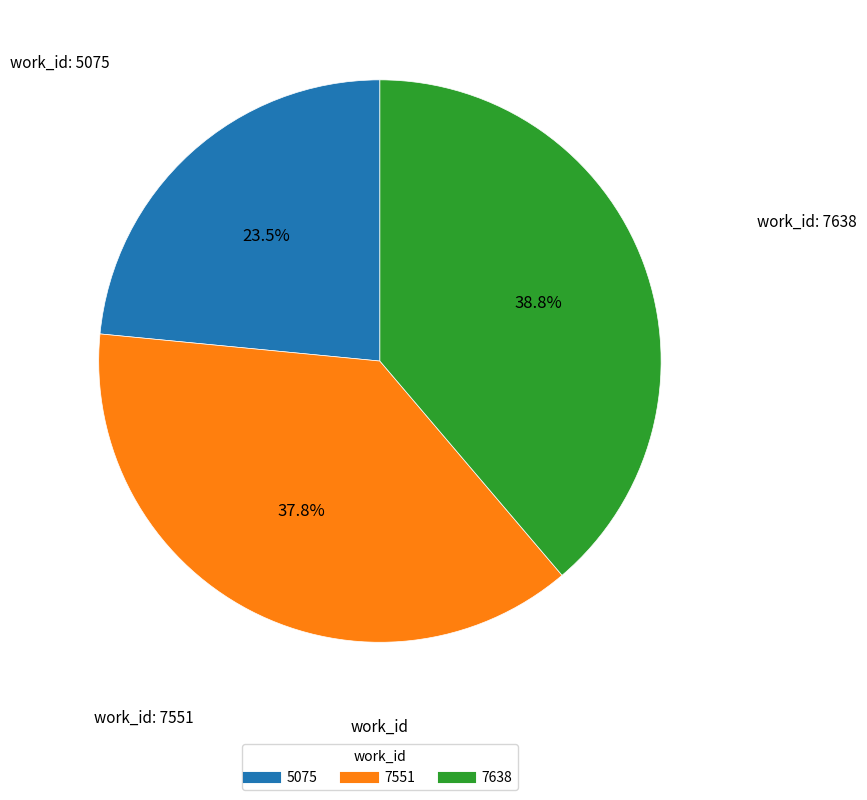

Which category has the smallest portion of the pie?

5075